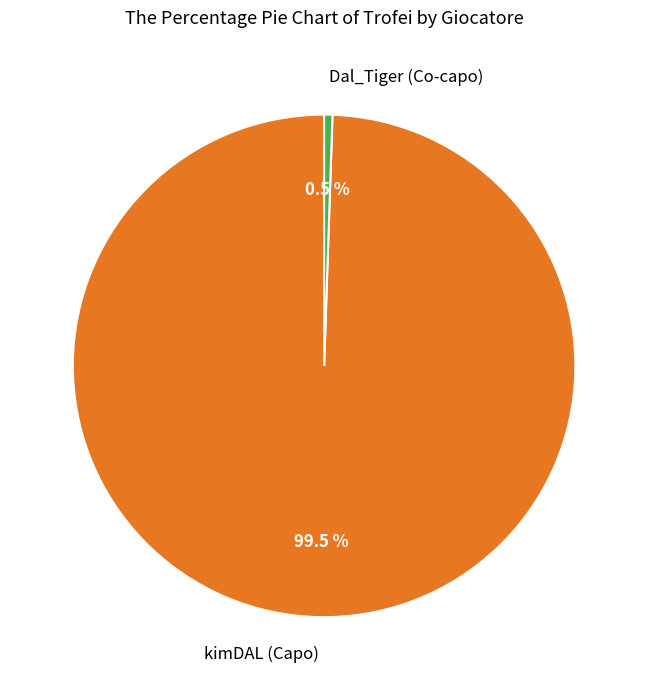

Which slice is the smallest?

Dal_Tiger (Co-capo)